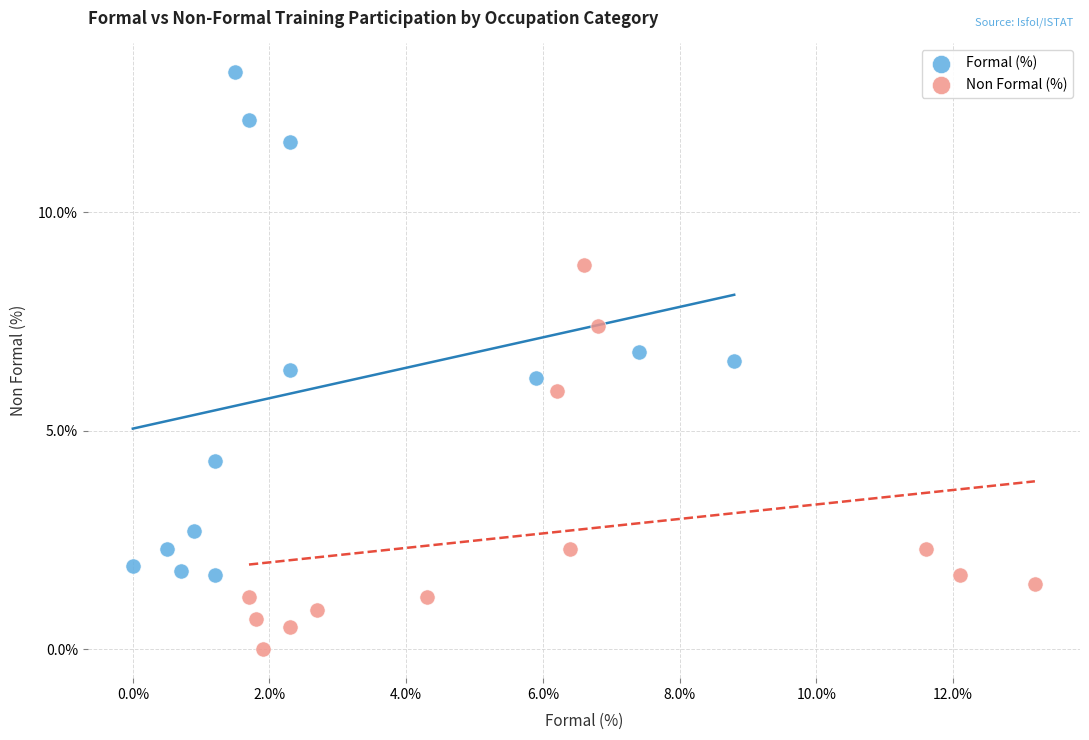

What are all the series names shown in the legend?

Formal (%), Non Formal (%)